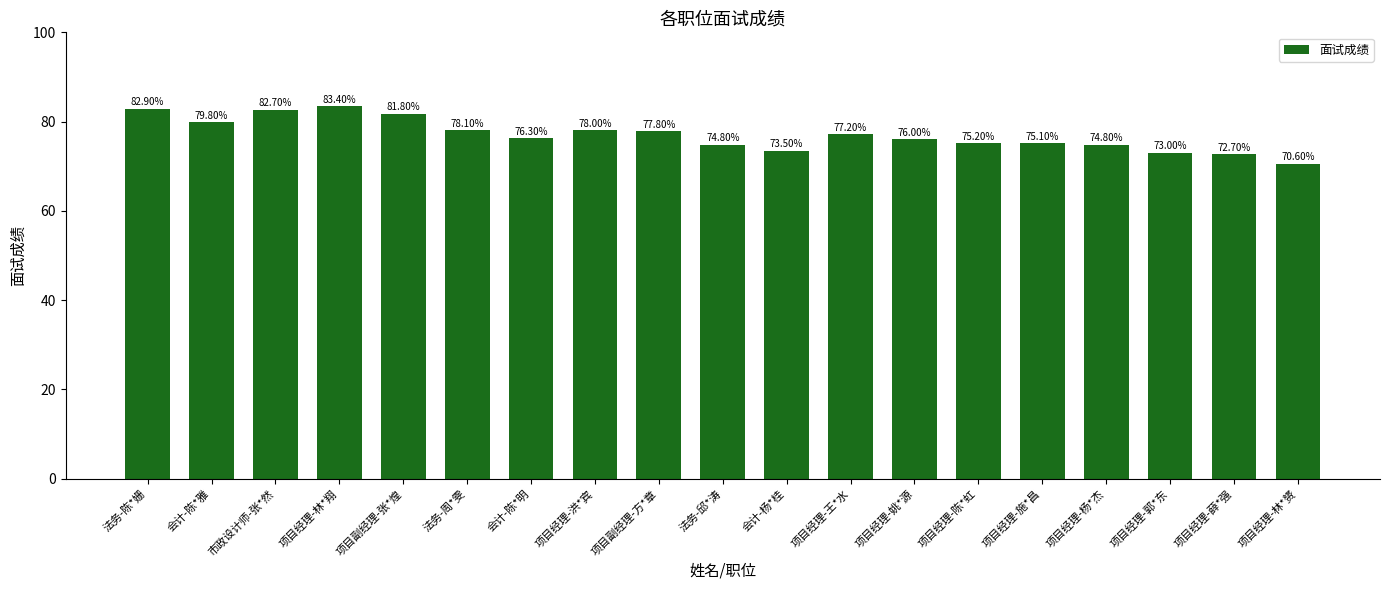

Reading right to left, what are all the values shown in this chart?

70.6	72.7	73.0	74.8	75.1	75.2	76.0	77.2	73.5	74.8	77.8	78.0	76.3	78.1	81.8	83.4	82.7	79.8	82.9